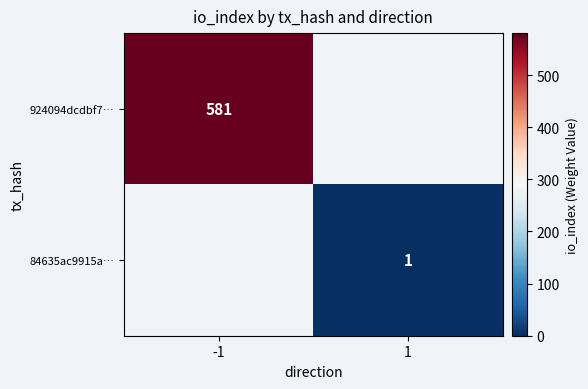

The 84635ac9915a… series shows 1 at 1. True or false?

True